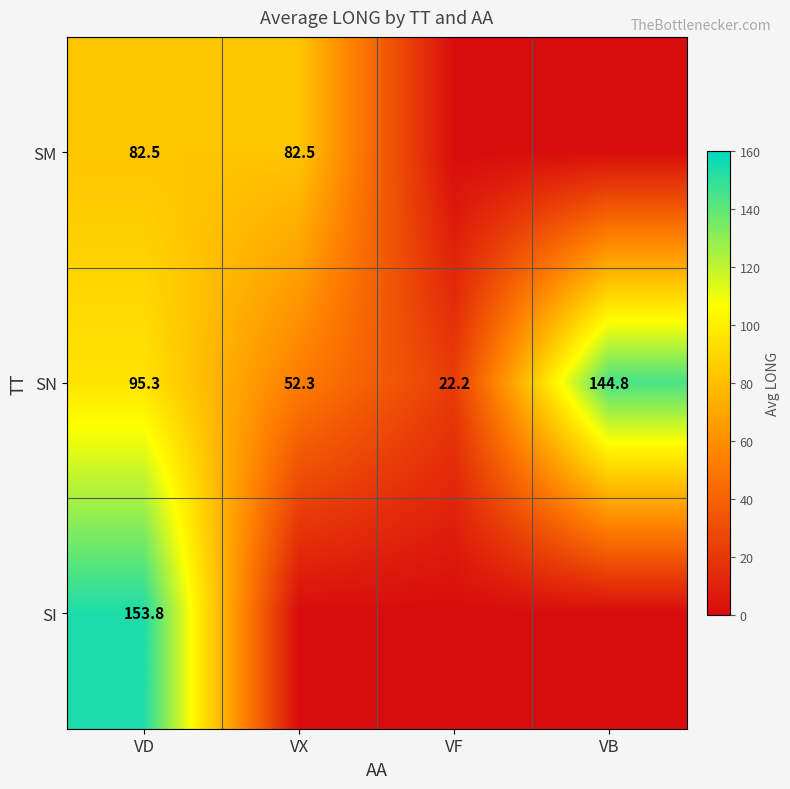

True or false: SI has a value of 153.8 at VD.

True